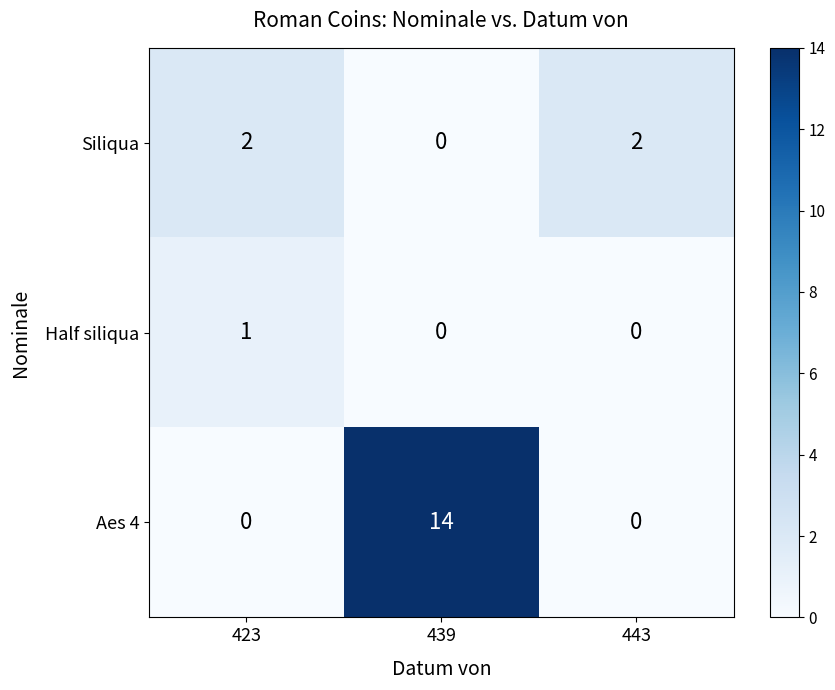

Which series has the largest total across all categories?

Aes 4